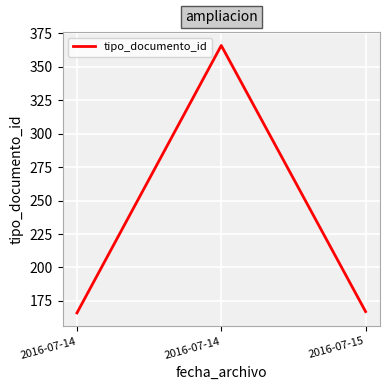

How many series are shown in this chart?

1